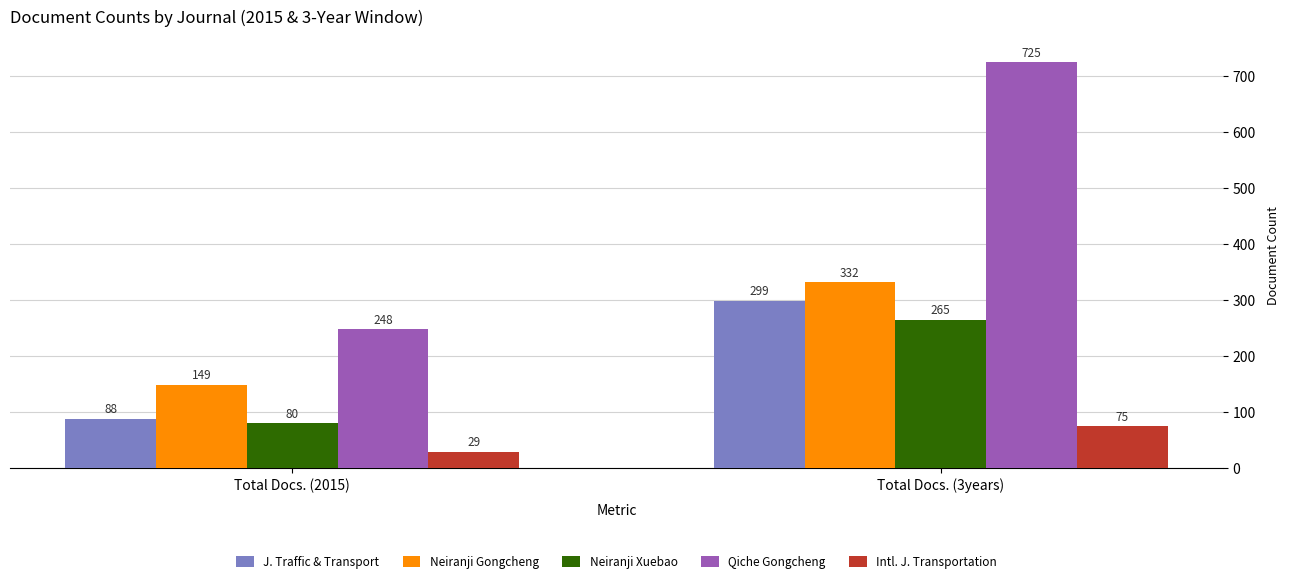

What position from the left is Total Docs. (2015)?

1